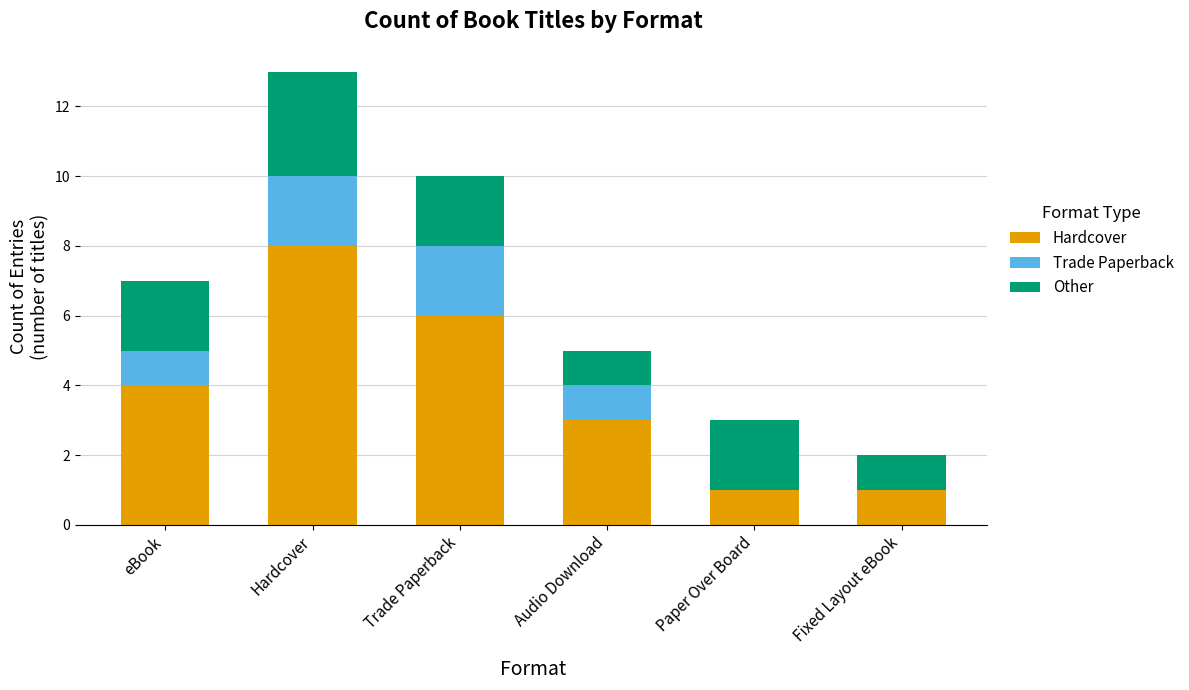

Reading left to right, what are the values for Hardcover?

eBook=4	Hardcover=8	Trade Paperback=6	Audio Download=3	Paper Over Board=1	Fixed Layout eBook=1